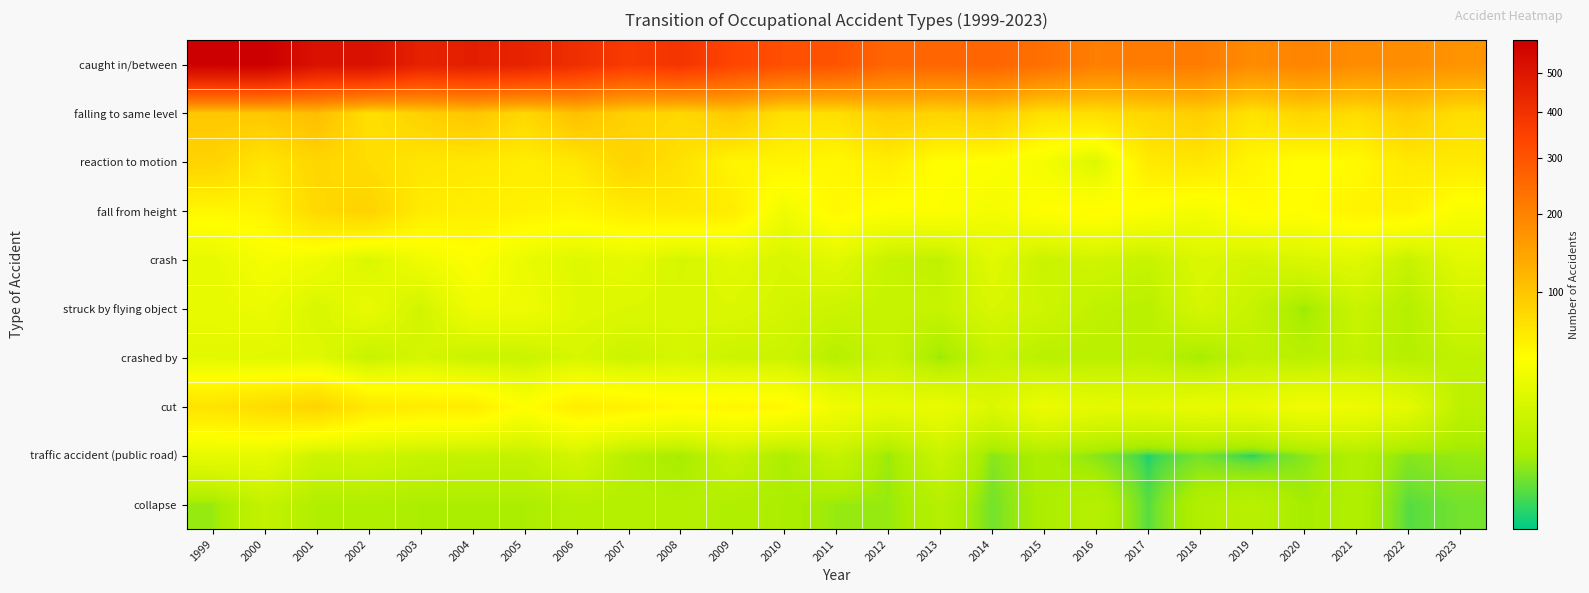

Reading right to left, extract all data points from this chart.

caught in/between: 2023=170	2022=182	2021=183	2020=197	2019=184	2018=214	2017=215	2016=208	2015=237	2014=261	2013=258	2012=259	2011=302	2010=312	2009=340	2008=389	2007=368	2006=410	2005=449	2004=466	2003=456	2002=520	2001=516	2000=593	1999=589
falling to same level: 2023=73	2022=90	2021=74	2020=83	2019=68	2018=90	2017=80	2016=73	2015=69	2014=90	2013=83	2012=90	2011=72	2010=70	2009=95	2008=79	2007=86	2006=106	2005=79	2004=99	2003=87	2002=71	2001=109	2000=97	1999=97
reaction to motion: 2023=62	2022=63	2021=49	2020=46	2019=53	2018=65	2017=62	2016=25	2015=39	2014=45	2013=46	2012=59	2011=51	2010=54	2009=53	2008=70	2007=84	2006=64	2005=59	2004=64	2003=66	2002=74	2001=81	2000=66	1999=84
fall from height: 2023=41	2022=55	2021=55	2020=46	2019=48	2018=38	2017=44	2016=49	2015=46	2014=38	2013=45	2012=44	2011=51	2010=36	2009=60	2008=62	2007=60	2006=53	2005=56	2004=58	2003=61	2002=85	2001=78	2000=54	1999=51
crash: 2023=28	2022=16	2021=27	2020=24	2019=21	2018=25	2017=16	2016=20	2015=17	2014=28	2013=14	2012=16	2011=28	2010=23	2009=28	2008=22	2007=30	2006=26	2005=33	2004=44	2003=36	2002=24	2001=36	2000=40	1999=31
struck by flying object: 2023=20	2022=11	2021=17	2020=7	2019=16	2018=22	2017=12	2016=14	2015=19	2014=23	2013=16	2012=16	2011=18	2010=21	2009=25	2008=24	2007=25	2006=27	2005=36	2004=36	2003=20	2002=32	2001=23	2000=34	1999=31
crashed by: 2023=14	2022=11	2021=15	2020=12	2019=14	2018=8	2017=13	2016=12	2015=12	2014=16	2013=7	2012=17	2011=11	2010=18	2009=18	2008=22	2007=18	2006=23	2005=17	2004=17	2003=22	2002=16	2001=27	2000=27	1999=29
cut: 2023=13	2022=29	2021=35	2020=37	2019=32	2018=32	2017=29	2016=30	2015=34	2014=25	2013=33	2012=31	2011=37	2010=51	2009=53	2008=50	2007=56	2006=59	2005=46	2004=60	2003=60	2002=64	2001=83	2000=75	1999=68
traffic accident (public road): 2023=7	2022=6	2021=10	2020=6	2019=3	2018=5	2017=3	2016=6	2015=9	2014=6	2013=17	2012=7	2011=16	2010=9	2009=16	2008=8	2007=11	2006=21	2005=15	2004=15	2003=16	2002=19	2001=18	2000=30	1999=30
collapse: 2023=5	2022=4	2021=10	2020=8	2019=12	2018=10	2017=4	2016=11	2015=9	2014=5	2013=11	2012=7	2011=7	2010=9	2009=10	2008=11	2007=11	2006=11	2005=9	2004=9	2003=9	2002=10	2001=10	2000=15	1999=7